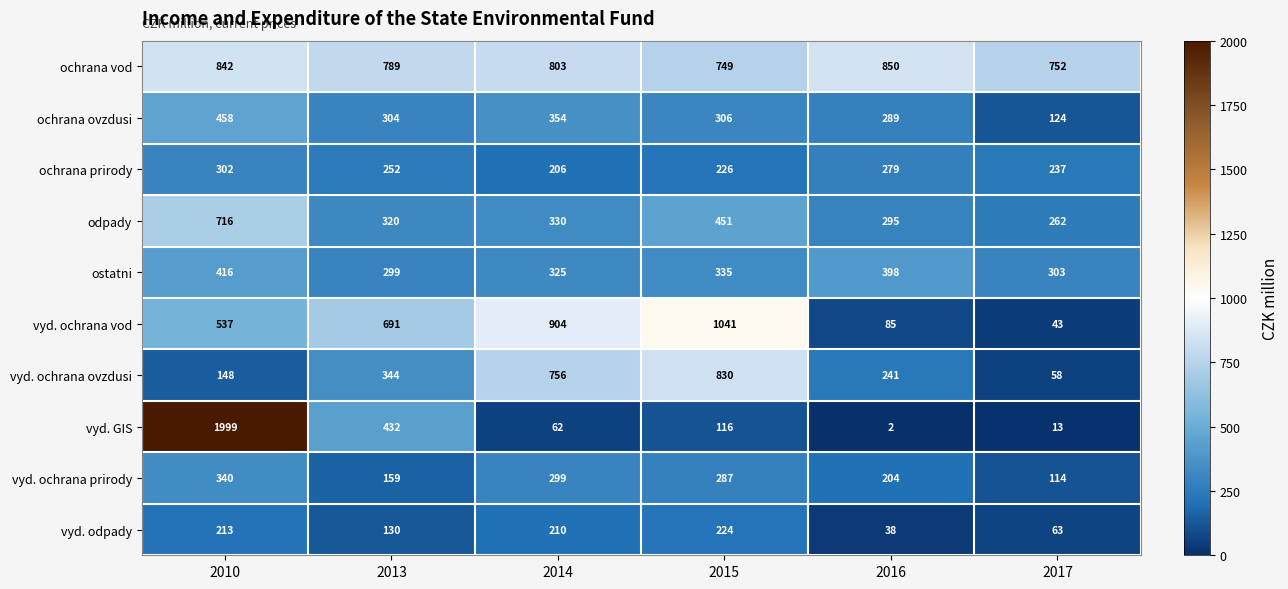

What is the sum of the odpady values at 2015 and 2010?

1167